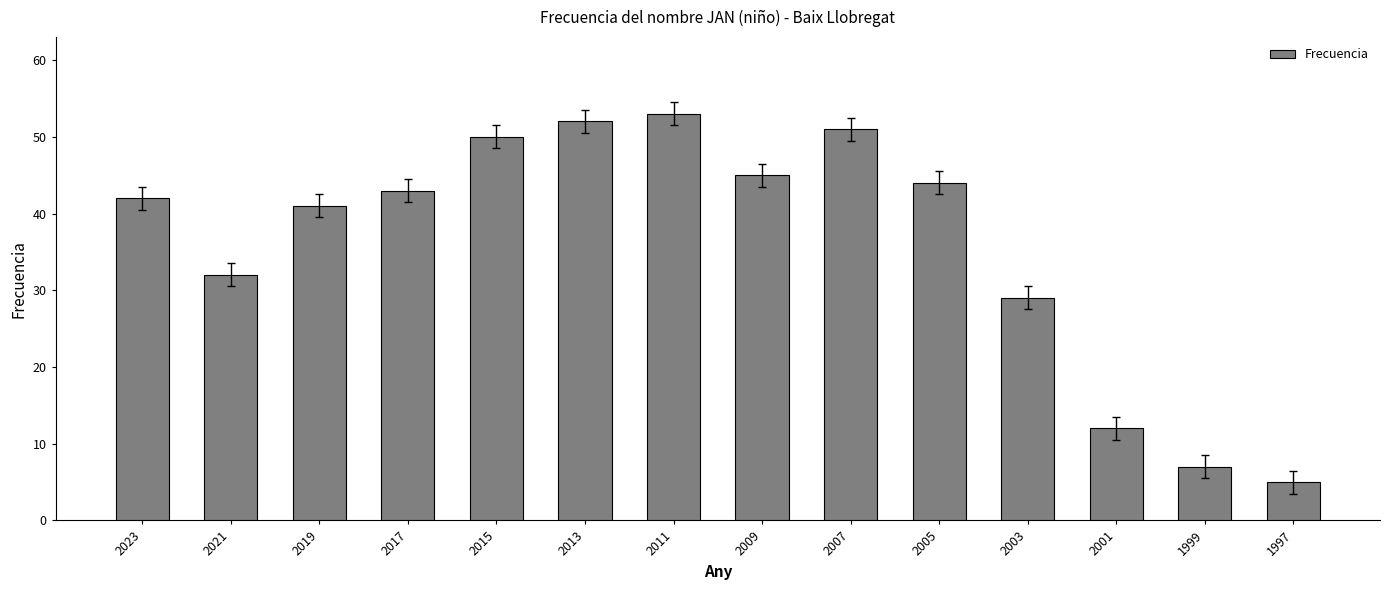

Does the chart contain stacked bars?

No